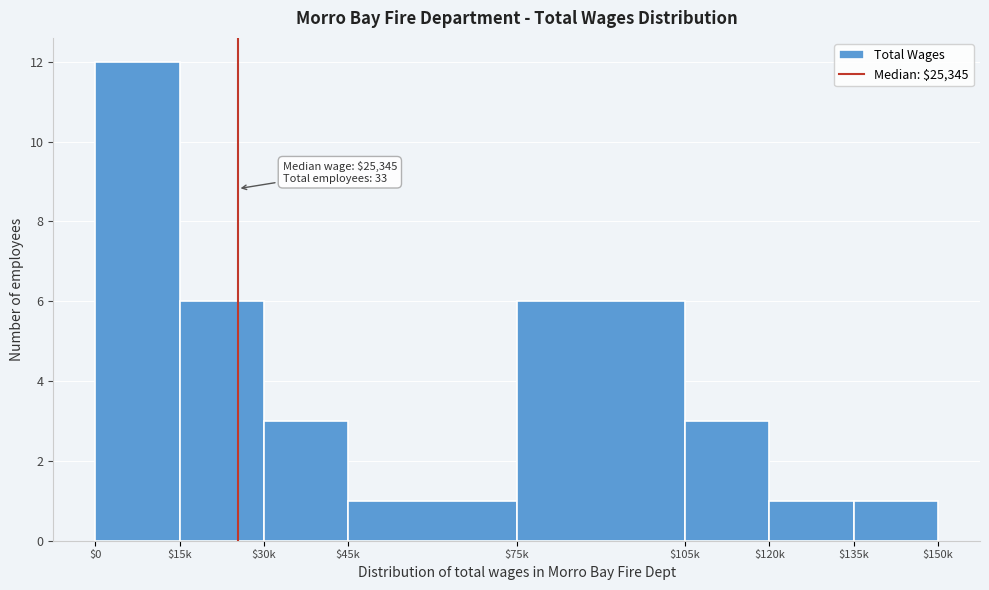

Reading left to right, extract all data points from this chart.

12	6	3	1	6	3	1	1